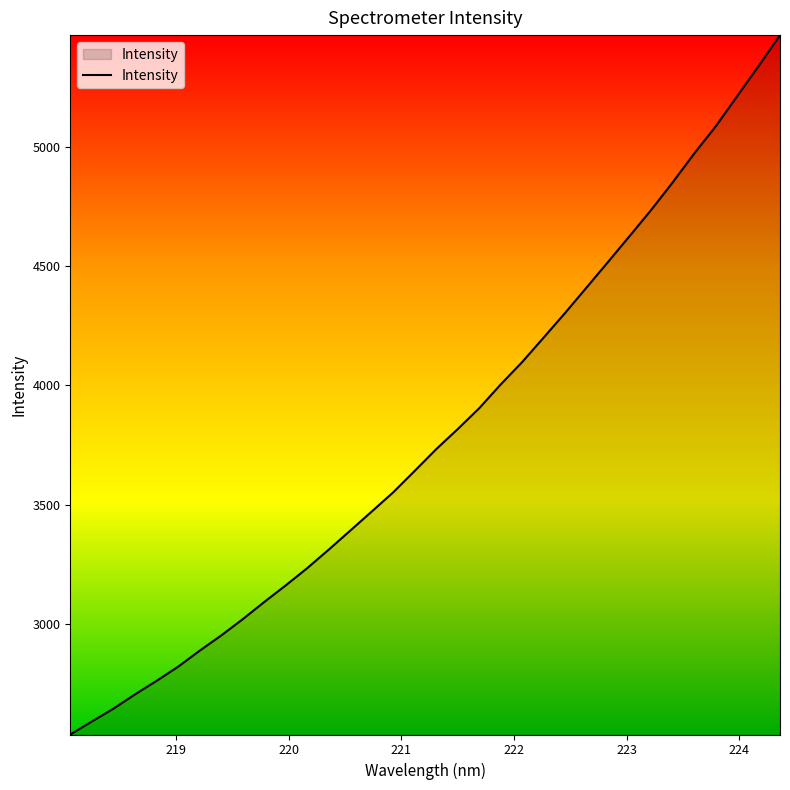

What is the difference between the maximum and minimum values?

2929.8